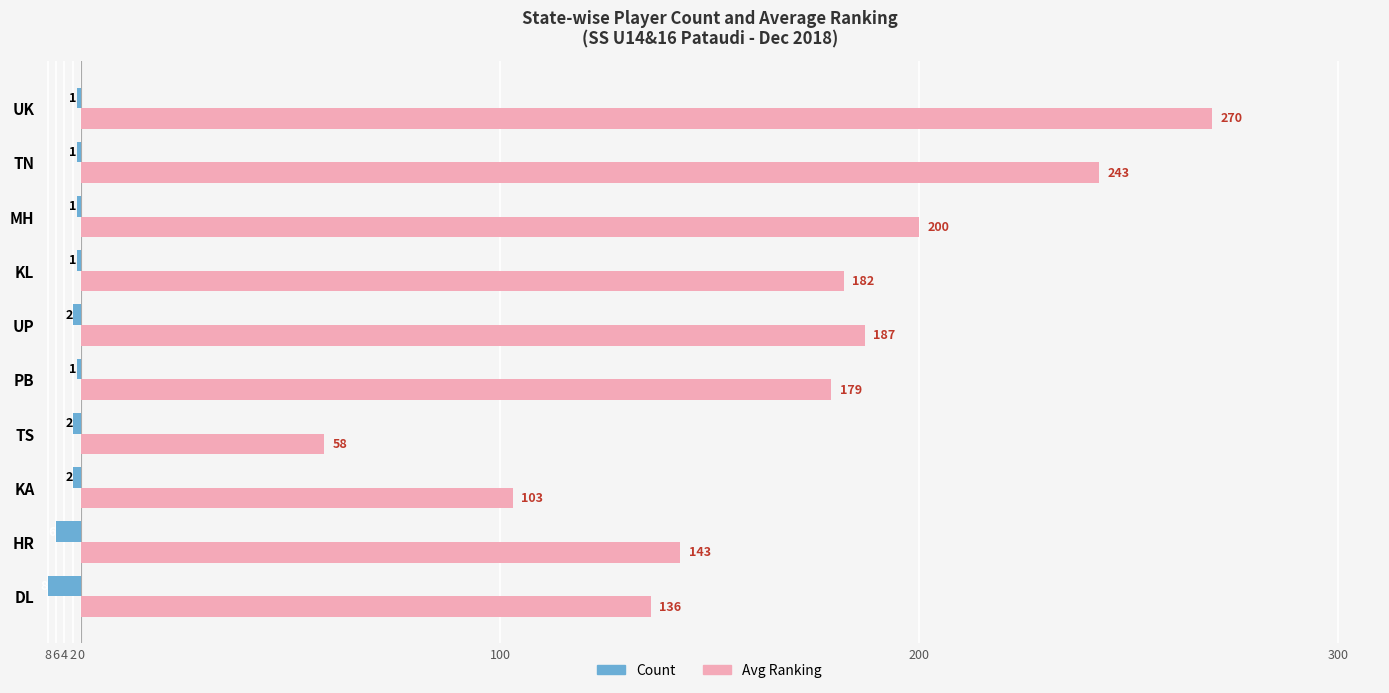

Rank the series by their average value, from highest to lowest.

Avg Ranking, Count